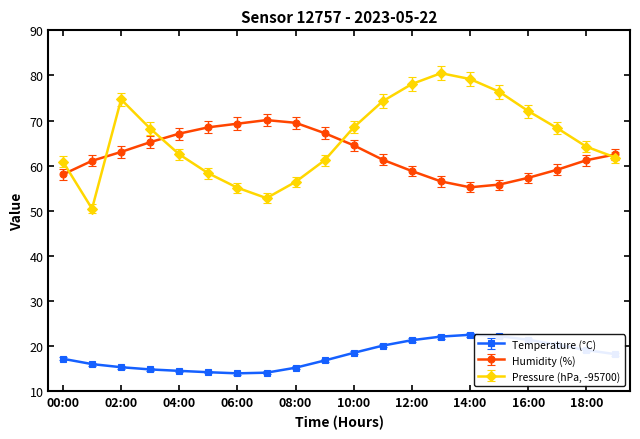

What is the sum of all Pressure (hPa, -95700) values?

1323.9